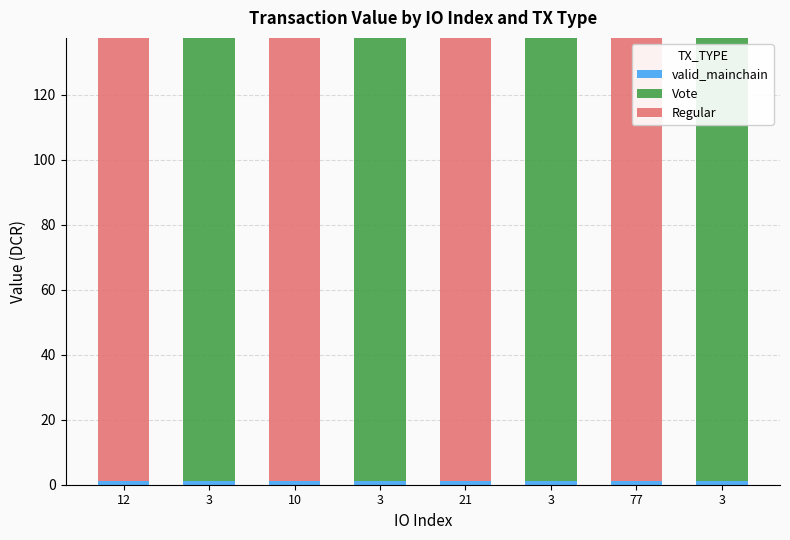

How many series are shown in this chart?

3